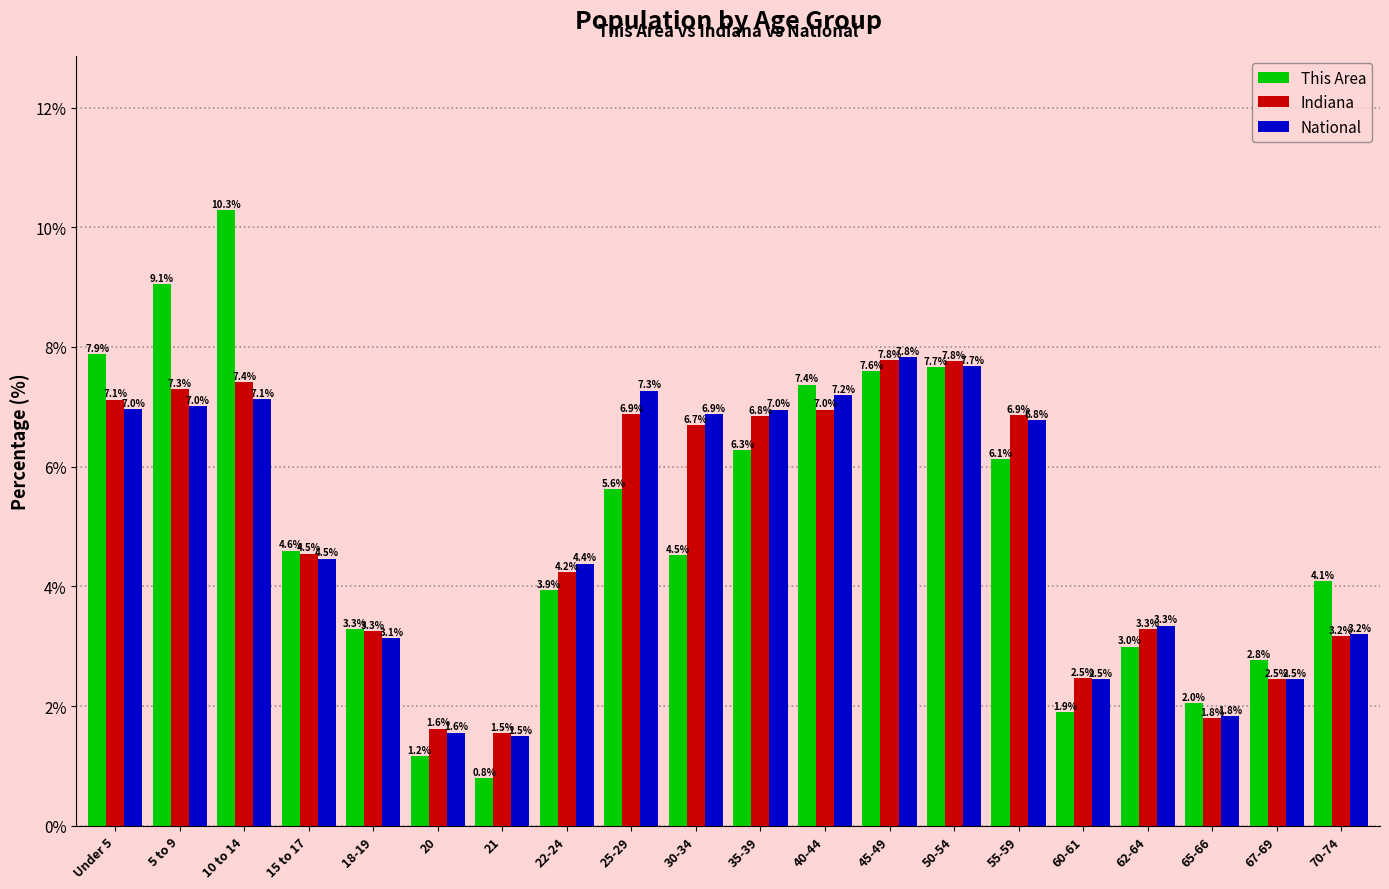

At how many categories does at least one series exceed 7?

7